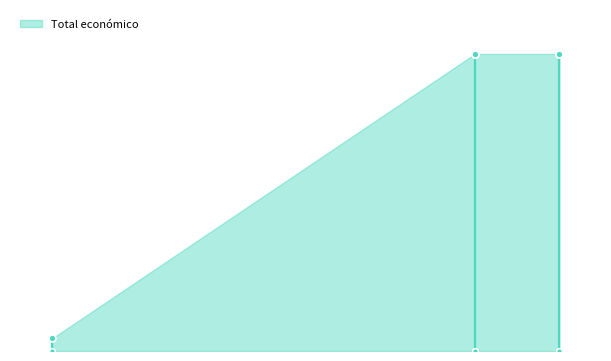

List the labels in order of value, largest first.

2024, 2024, 2023, 2023, 2023, 2018